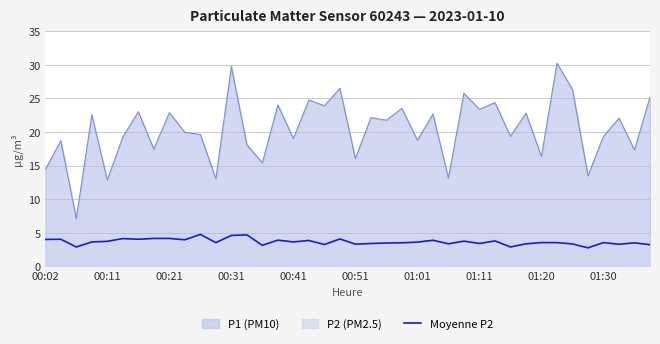

Approximately how many times larger is the value at 26 compared to 38?

1.0